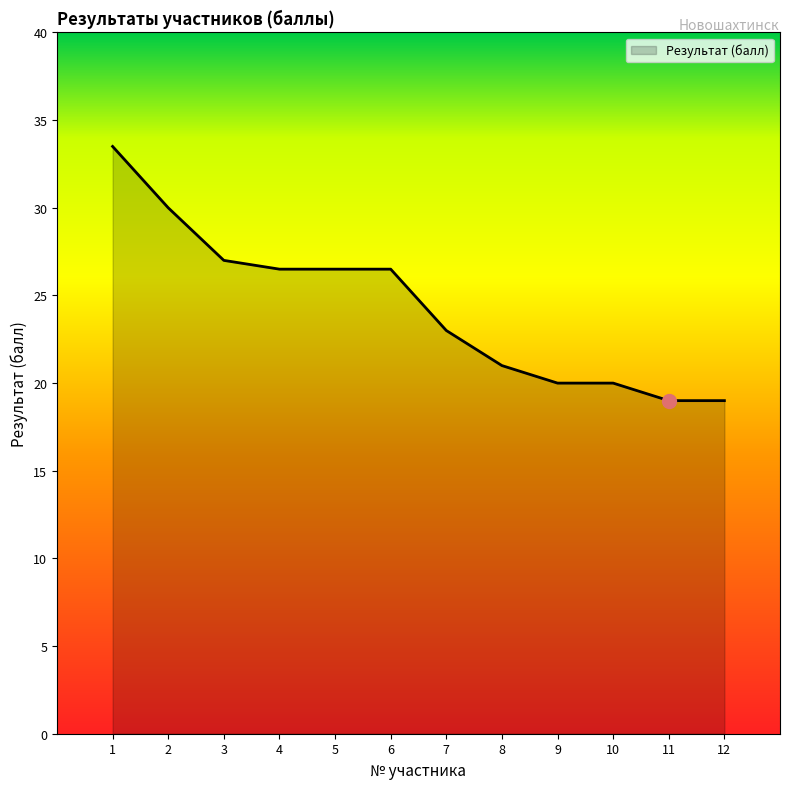

How many lines are shown in the chart?

1